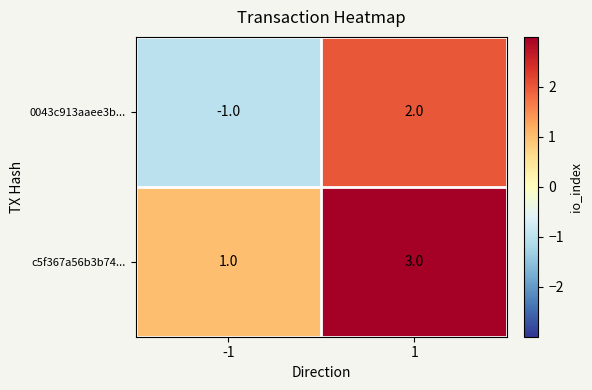

Which series has the largest total across all categories?

c5f367a56b3b74...